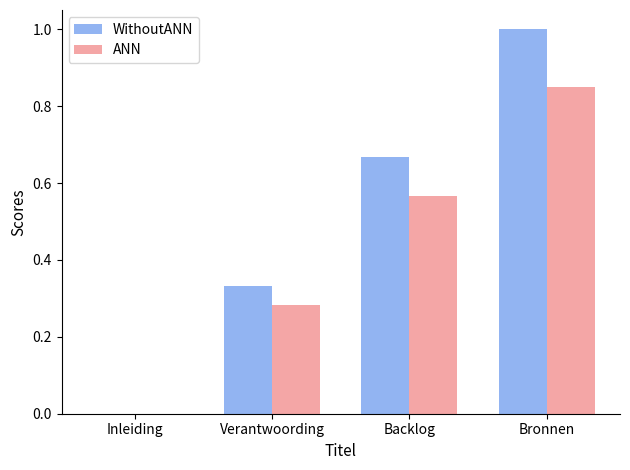

At which label is ANN closest to 0?

Inleiding